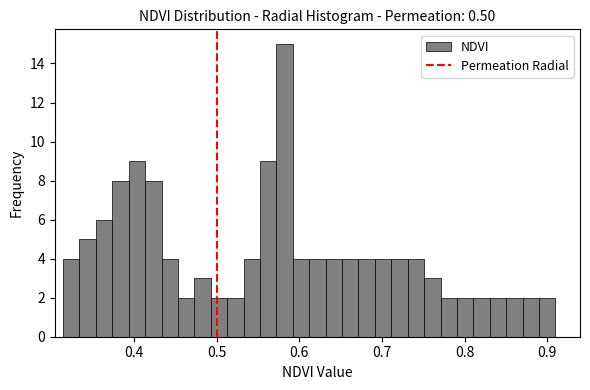

Read against the x-axis, roughly where is the centre of the tallest bar?

0.58